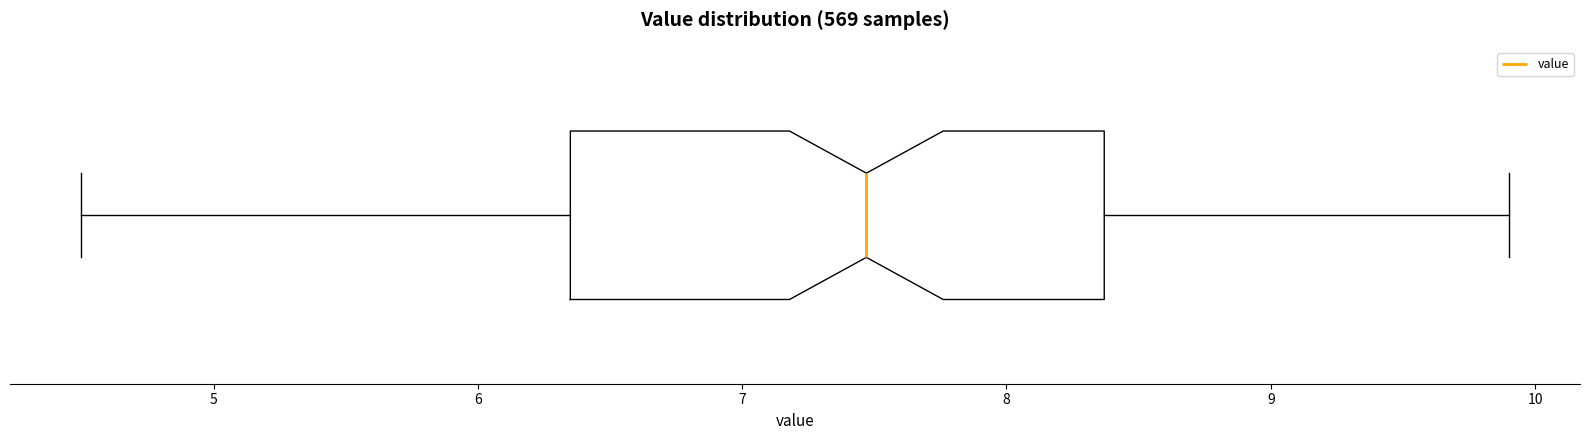

Where does the median line of the box sit on the x-axis? The values are not printed on the chart, so give them approximately, as read against the axis.

7.5